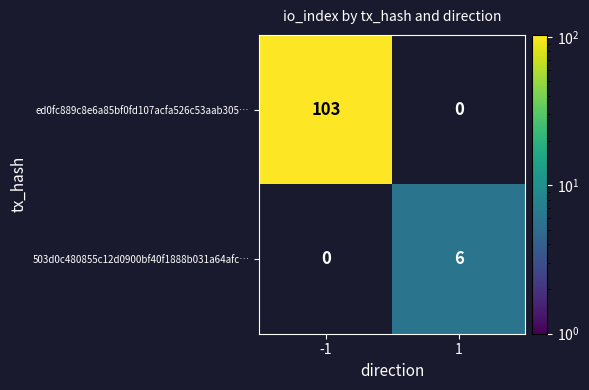

The ed0fc889c8e6a85bf0fd107acfa526c53aab305… series shows 170 at -1. True or false?

False